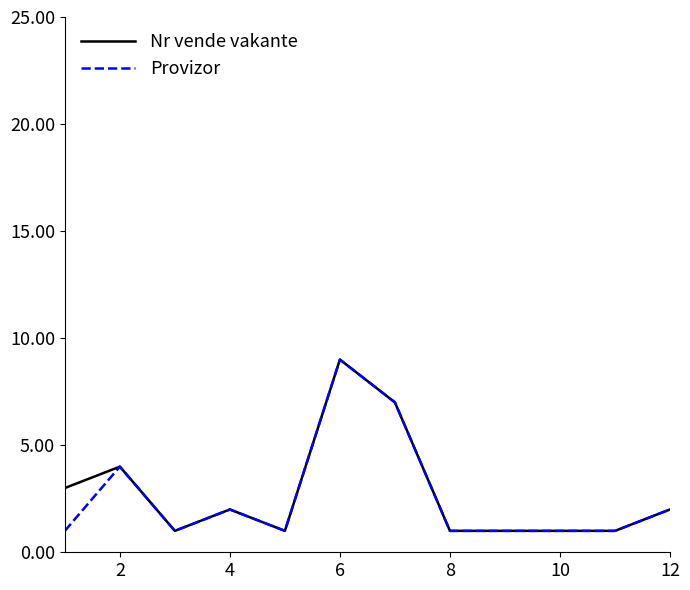

What is the maximum value for Nr vende vakante?

9